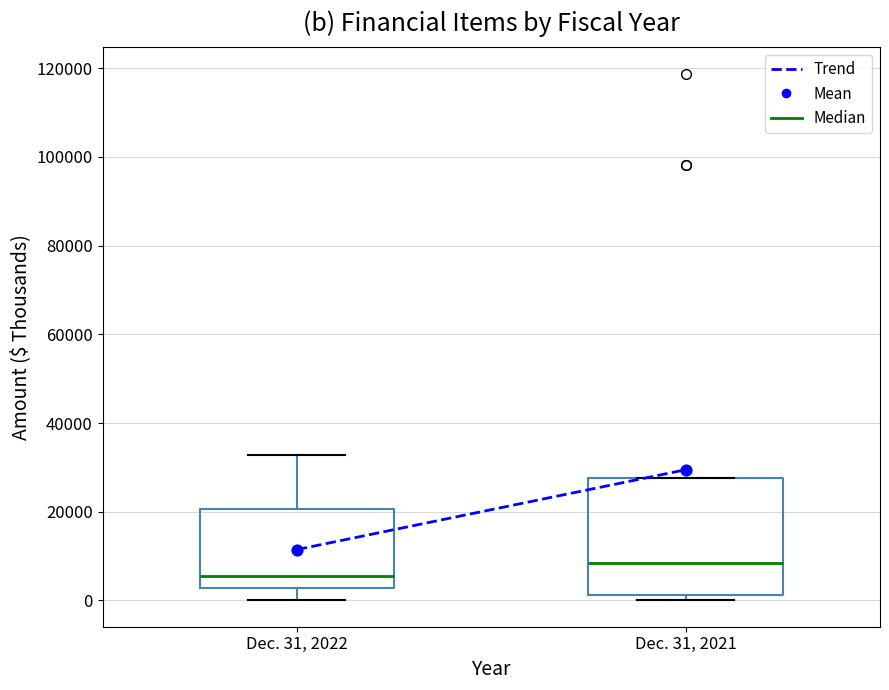

Reading left to right, transcribe this box plot: for each box, give where its median line is, the range the box spans, and where its two whiskers end, as read against the y-axis. The values are not printed on the chart, so give them approximately, as read against the axis.

Dec. 31, 2022: median 6000, box 2000 to 20000, whiskers 0 to 32000
Dec. 31, 2021: median 8000, box 2000 to 28000, whiskers 0 to 28000